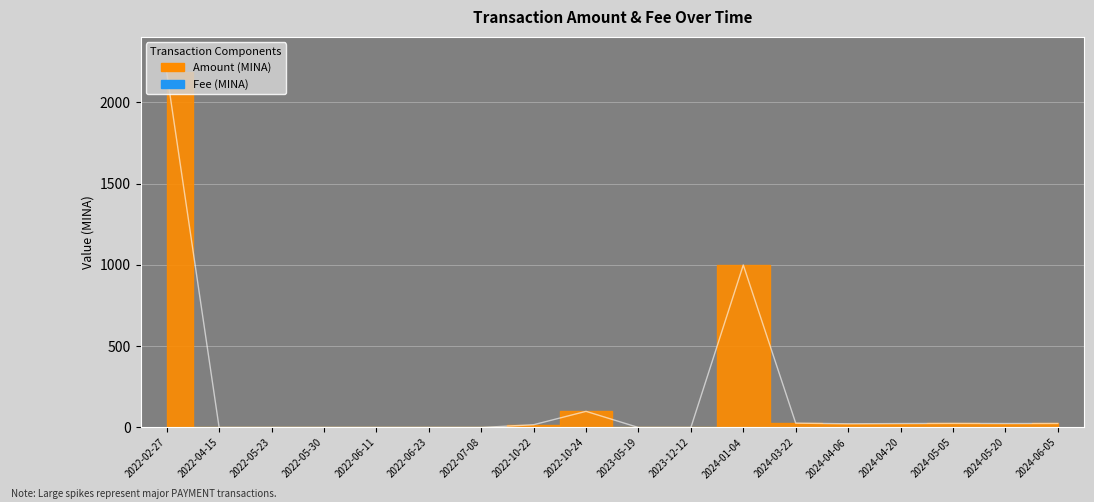

At how many categories does at least one series exceed 517?

2